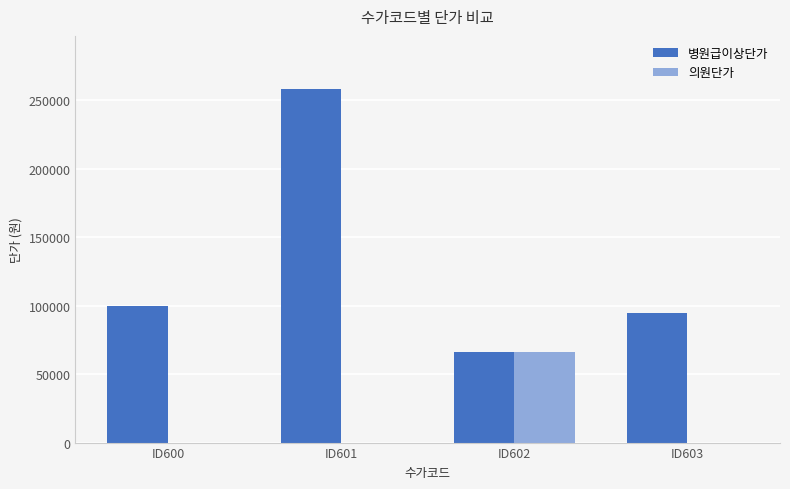

Is the value of 의원단가 at ID600 greater than the value of 병원급이상단가 at ID603?

No